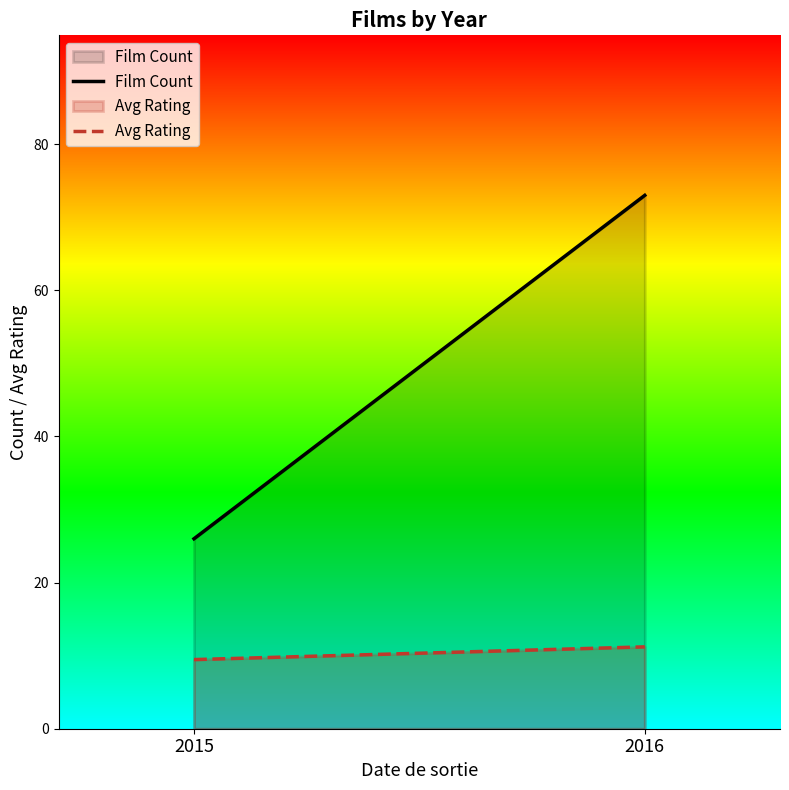

What is the value of the Avg Rating point at the 1st from the left?

9.5